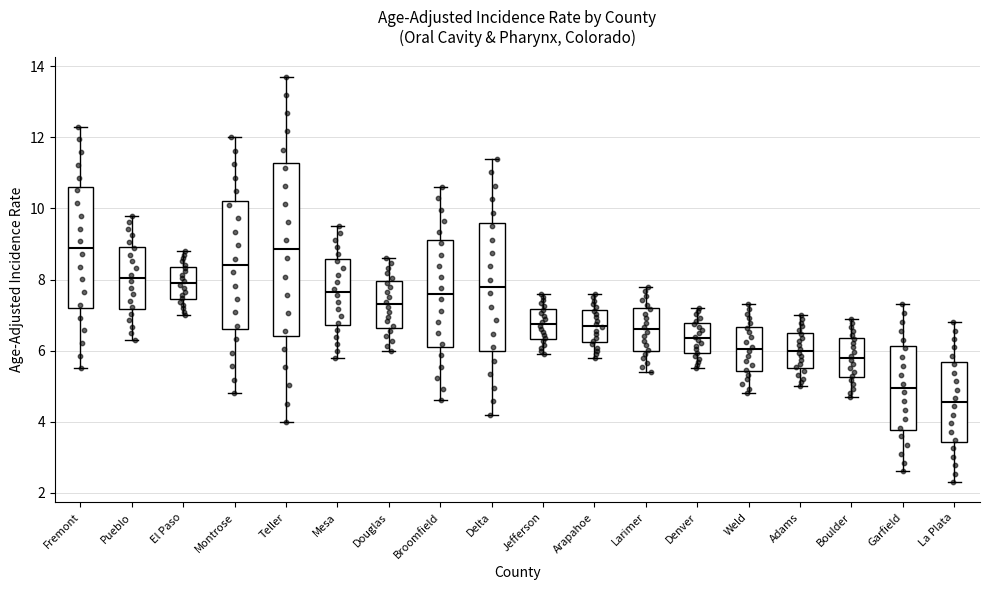

Where does the lower whisker of the box for Larimer end on the y-axis? The values are not printed on the chart, so give them approximately, as read against the axis.

5.4